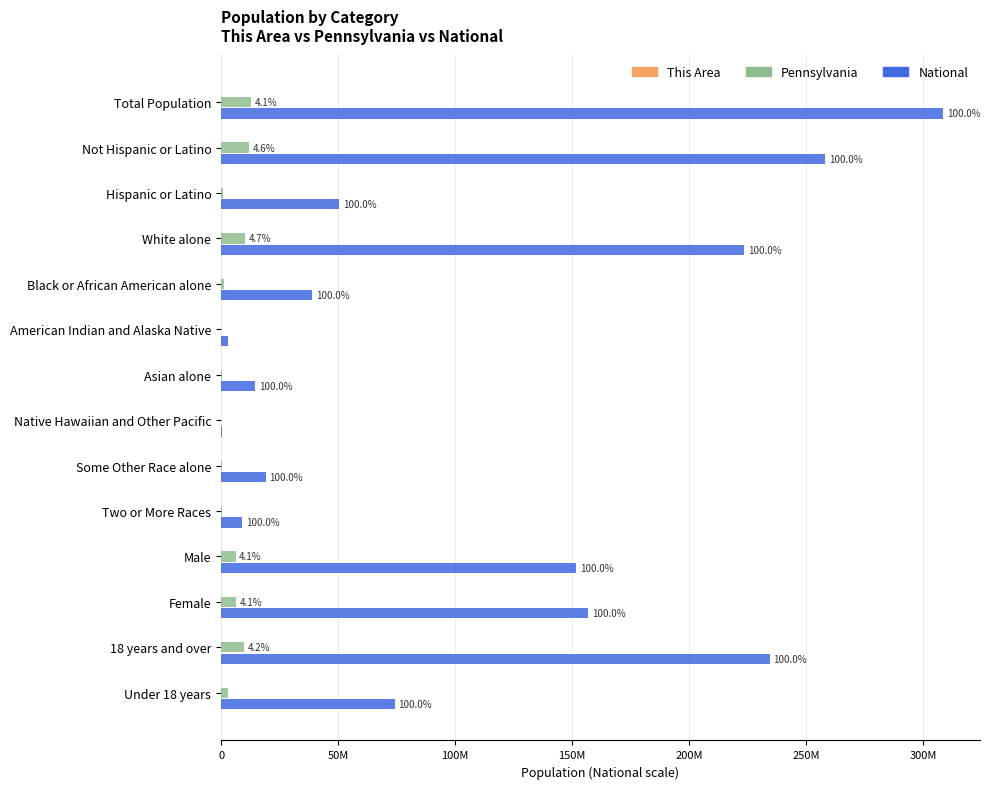

What are all the series names shown in the legend?

This Area, Pennsylvania, National